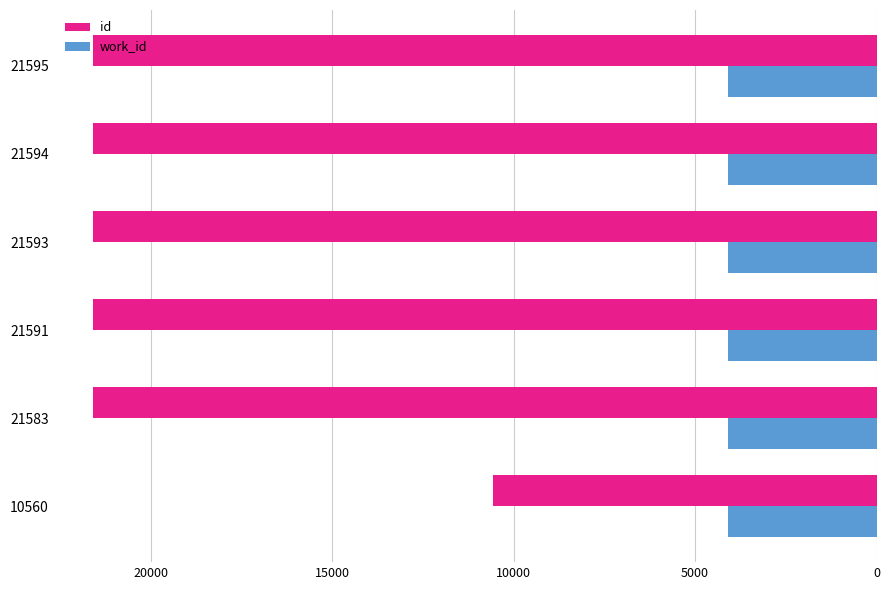

What are all the series names shown in the legend?

id, work_id